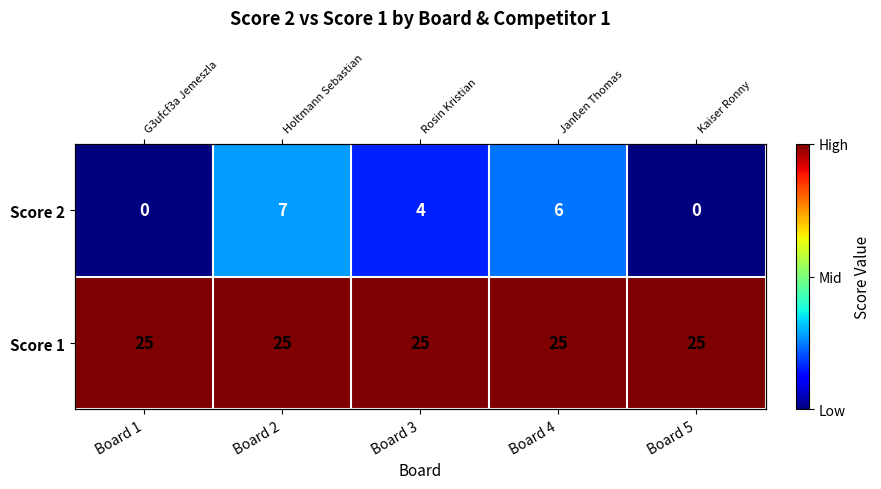

What is the sum of all Score 2 values?

17